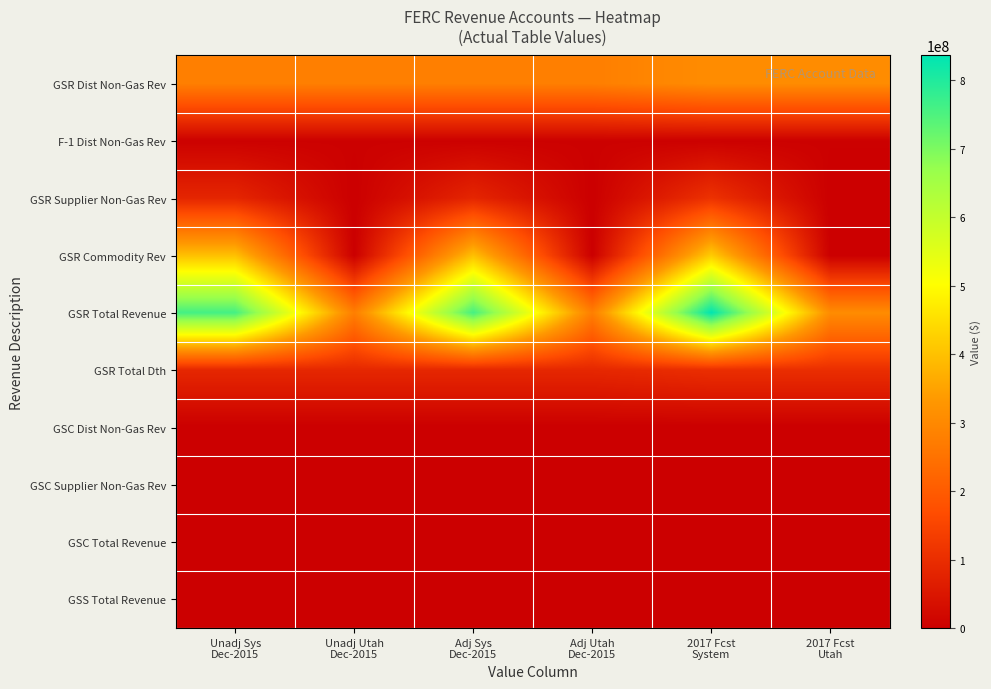

Between Adj Utah Dec-2015 and 2017 Fcst System, which series saw the biggest shift?

GSR Total Revenue